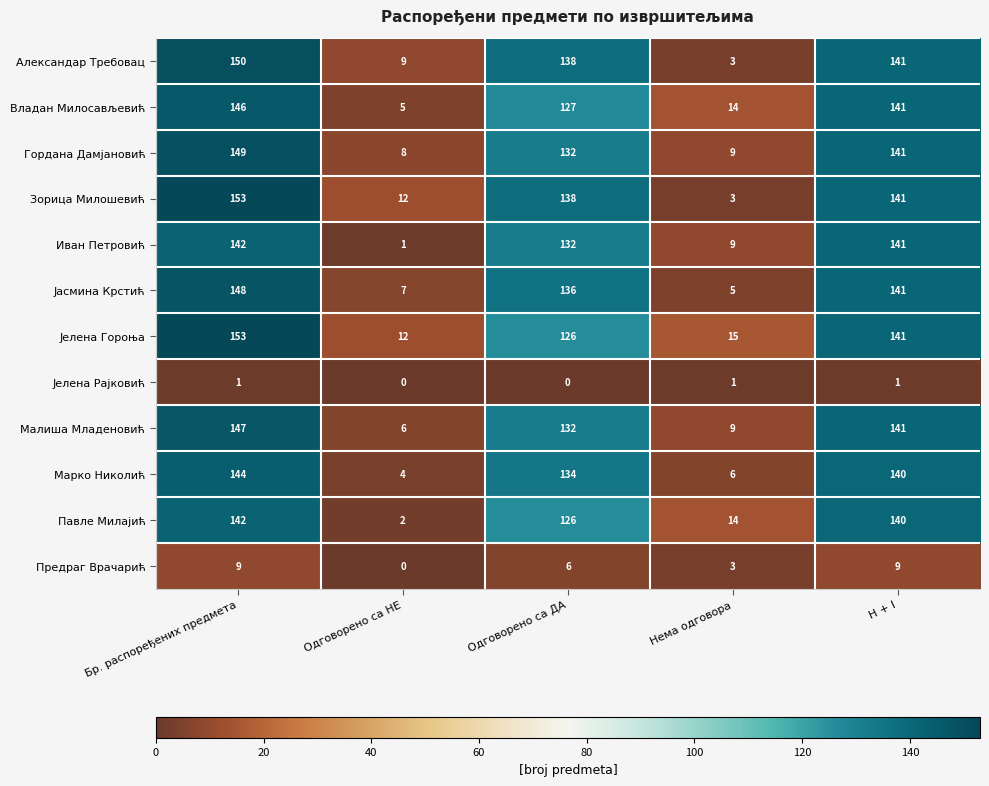

What is the minimum value for Владан Милосављевић?

5